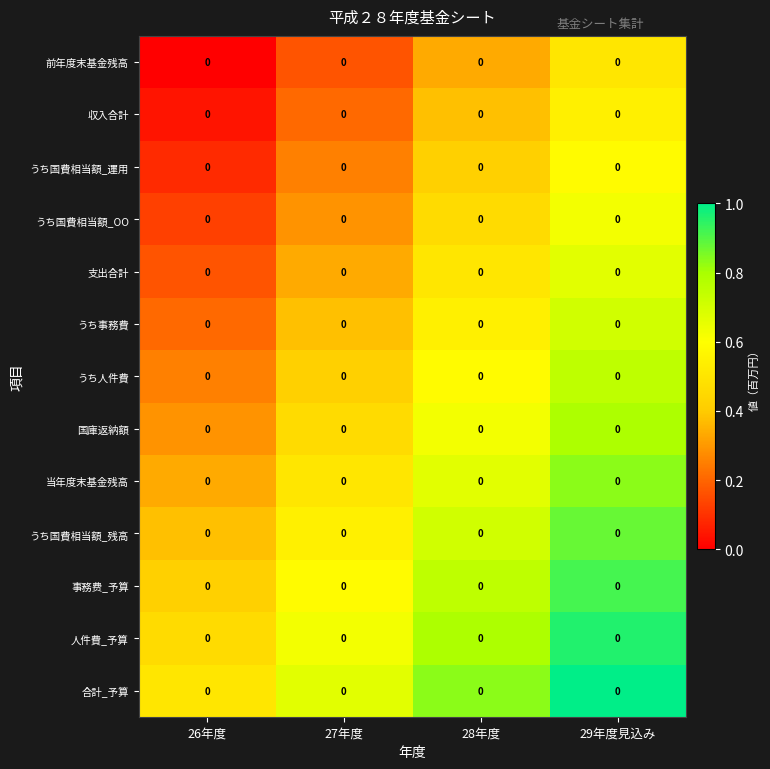

Which series has the largest total across all categories?

合計_予算